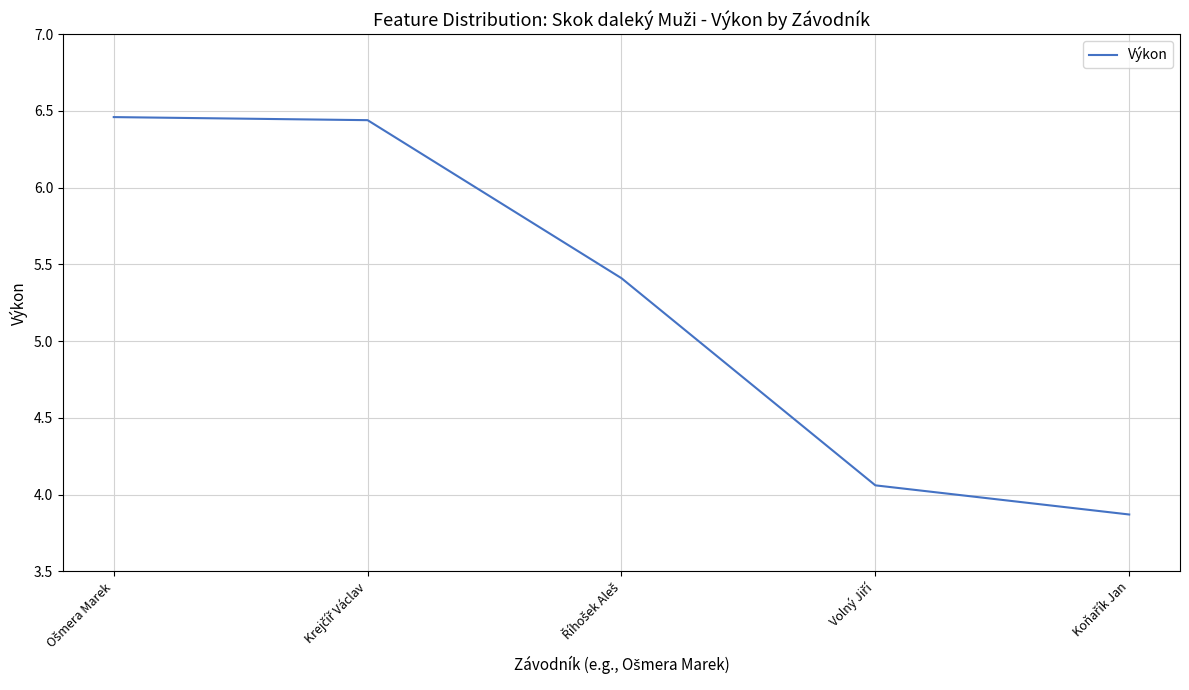

What is the smallest value displayed?

3.9